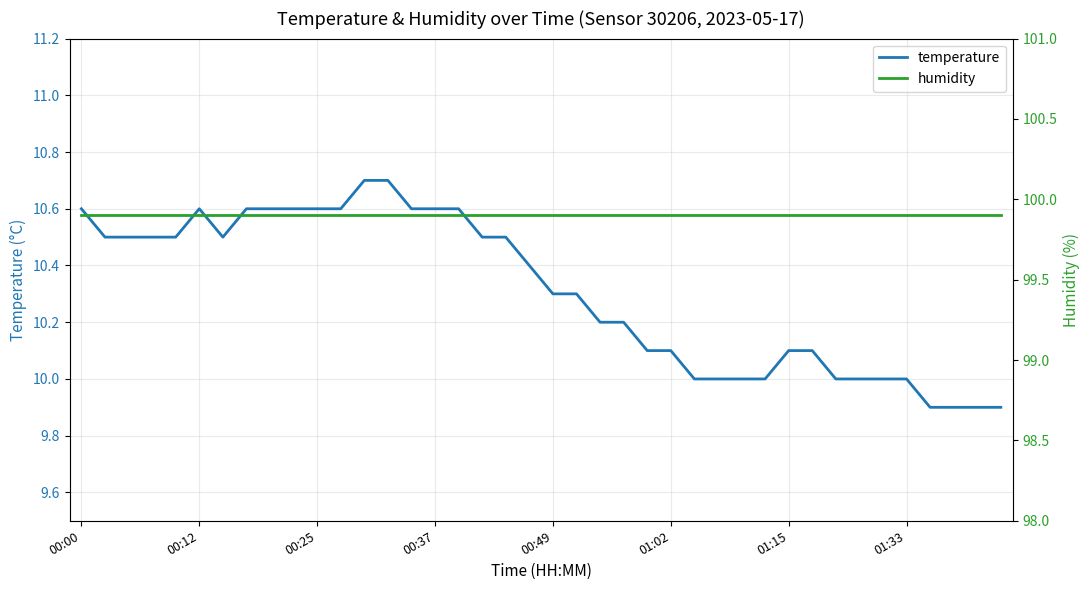

What is the lowest value of the temperature series?

9.9